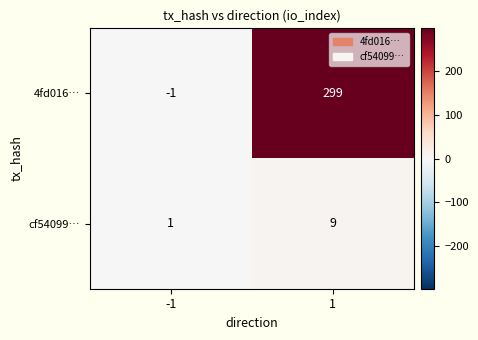

True or false: cf54099… has a value of 1 at -1.

True